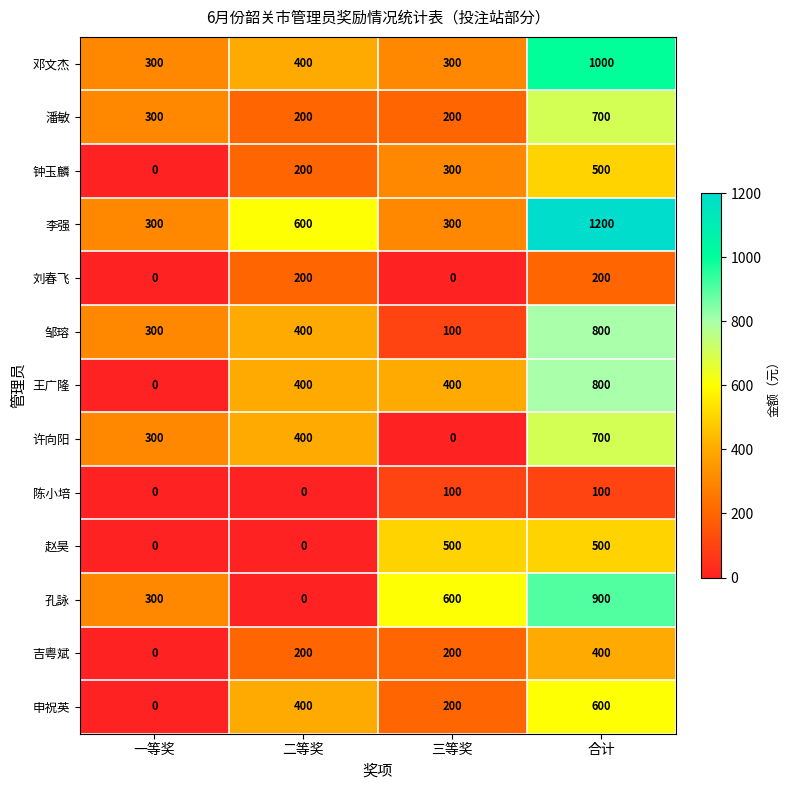

Between 三等奖 and 合计, which series saw the biggest shift?

李强